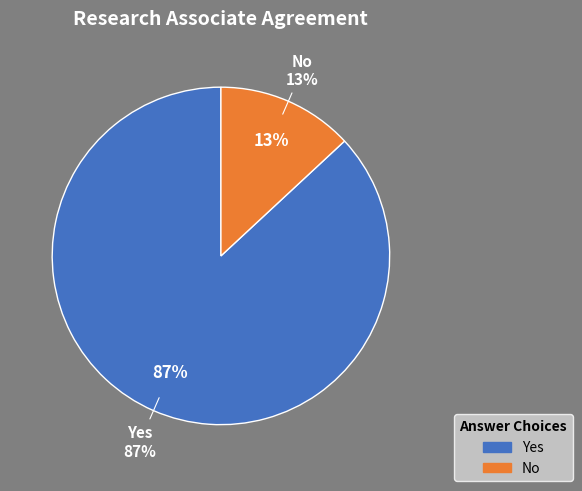

How many slices are in this pie chart?

2